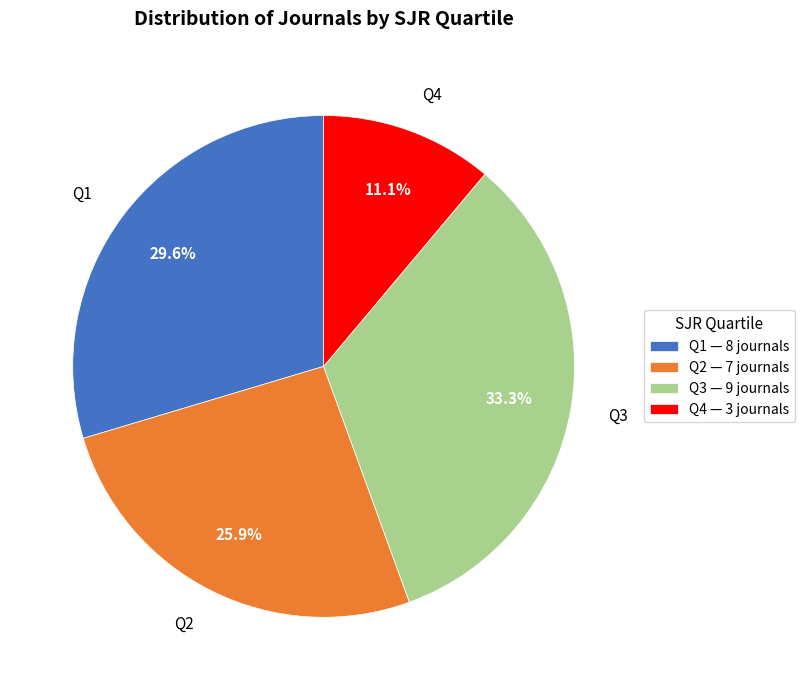

To the nearest percent, what portion does Q2 represent?

26%